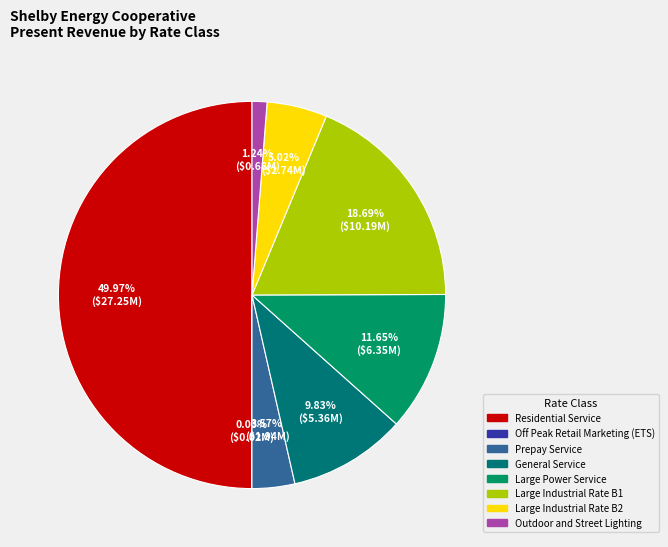

Does Large Industrial Rate B2 represent more than half of the total?

No